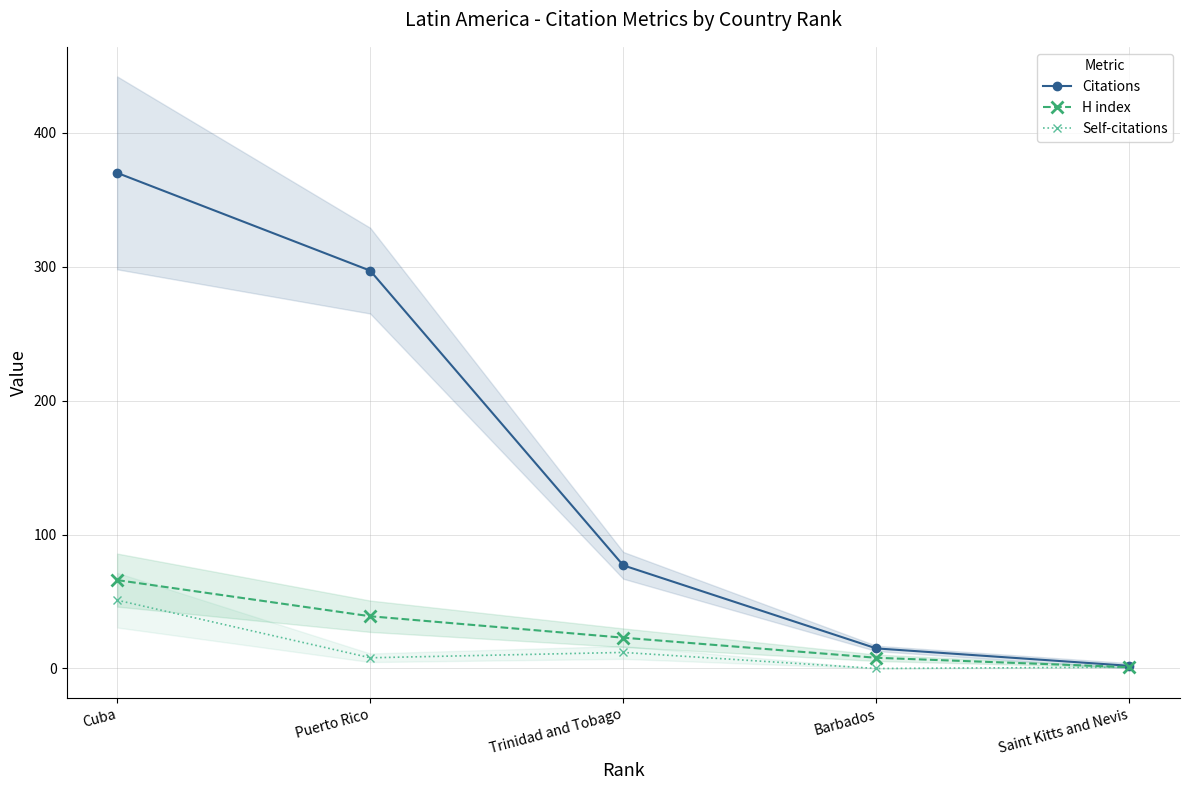

The Citations series shows 370 at Cuba. True or false?

True